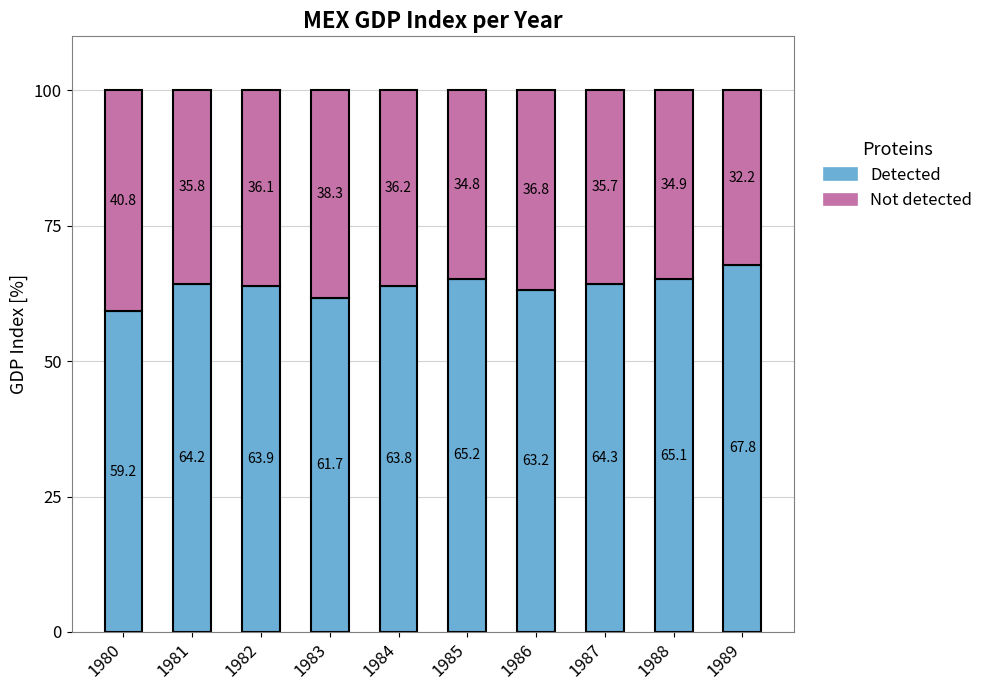

List the labels in order of Detected value, smallest first.

1980, 1983, 1986, 1984, 1982, 1981, 1987, 1988, 1985, 1989